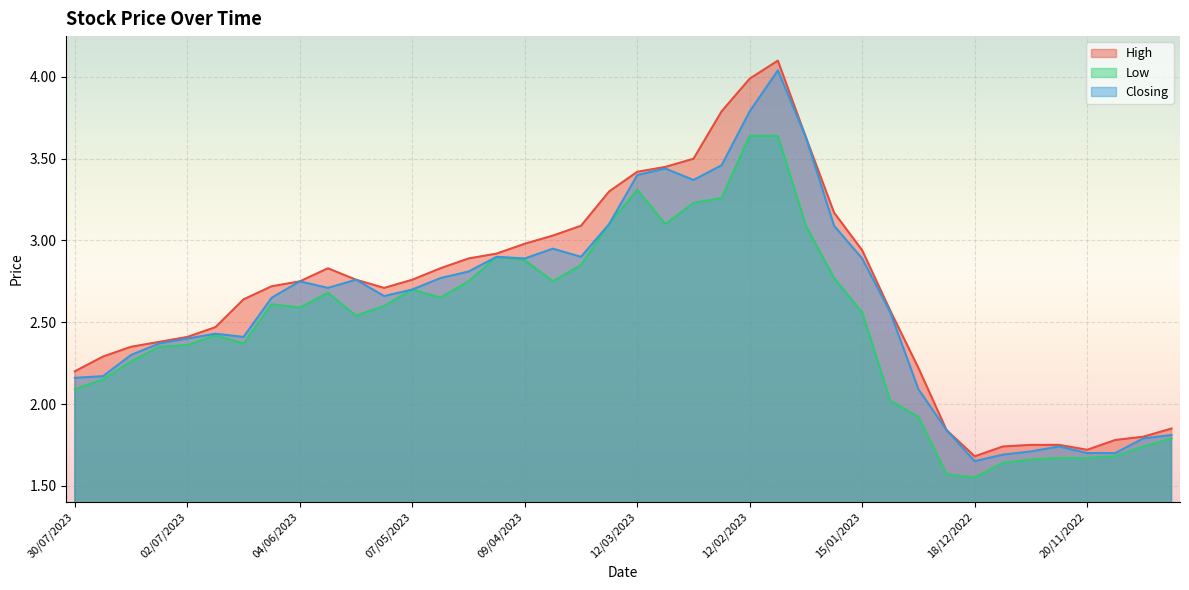

What is the value of the Closing point at the 24th from the left?

3.5